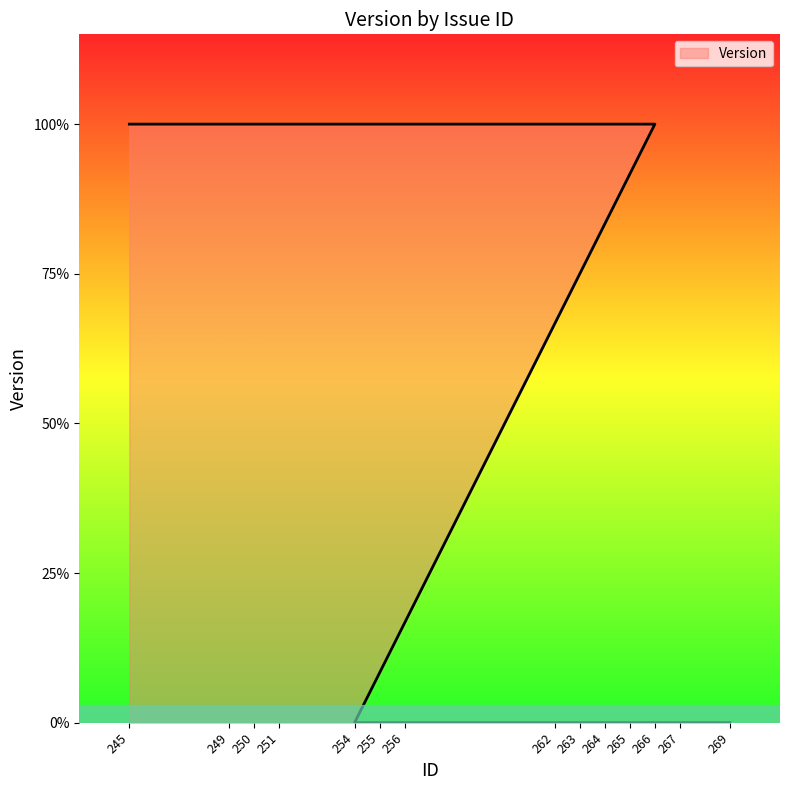

True or false: the data shows 0 at 249.

False